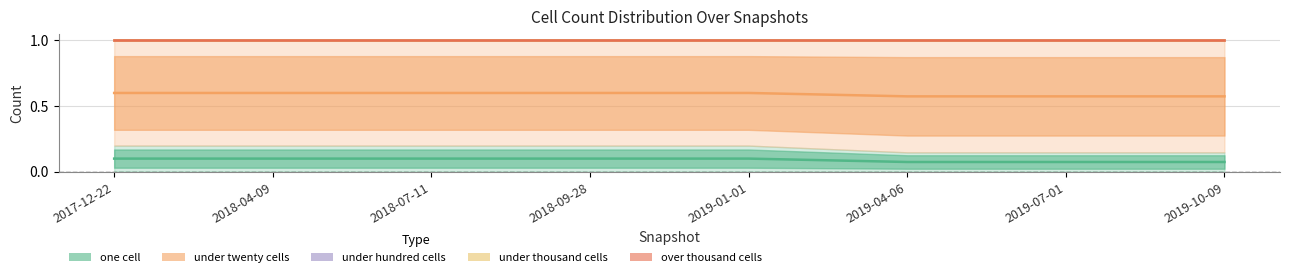

What is the lowest value of the under_thousand_cells series?

1.0